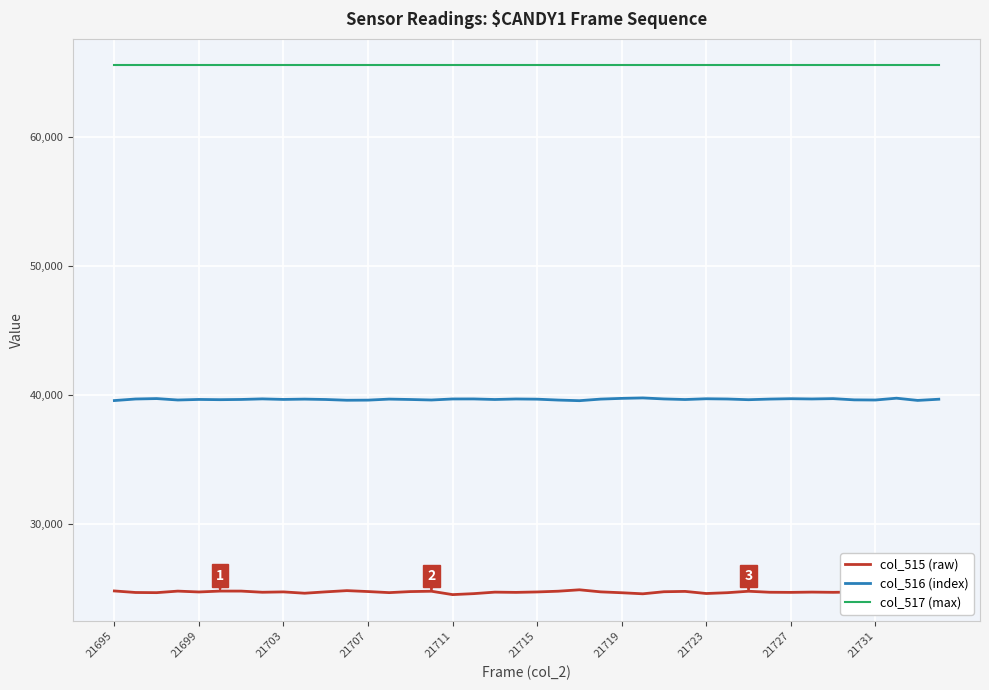

How many lines are shown in the chart?

3